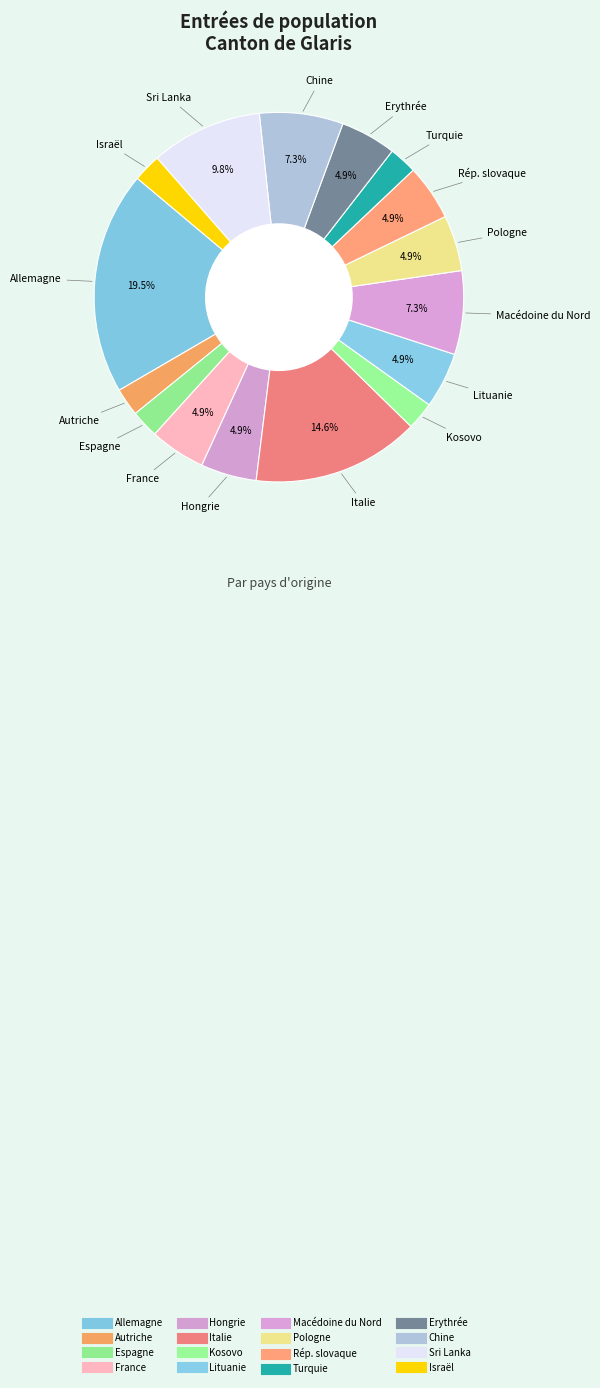

Count the number of slices in the pie.

16